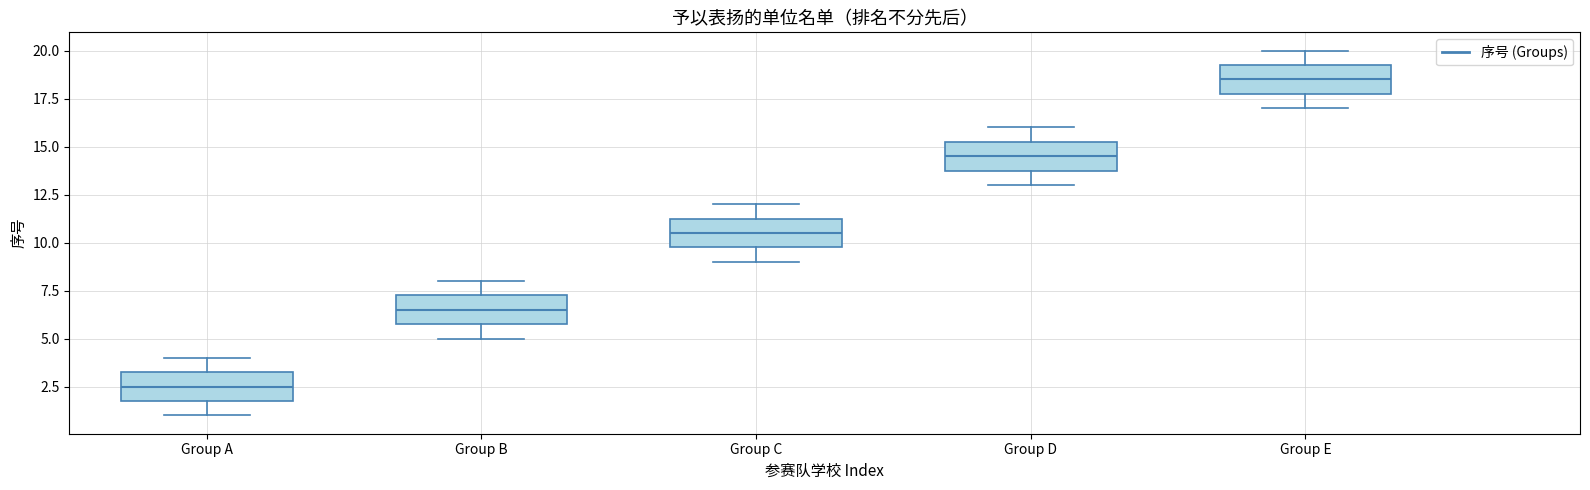

Where is the upper edge of the box for Group D on the y-axis? The values are not printed on the chart, so give them approximately, as read against the axis.

15.5